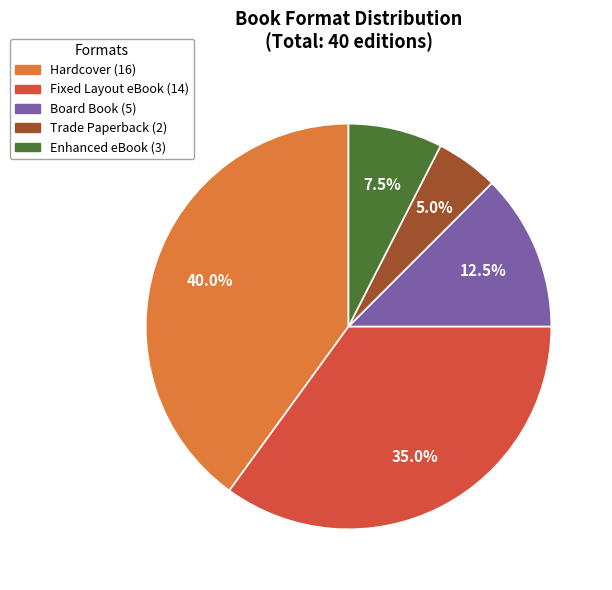

What is the smallest slice in the pie chart?

Trade Paperback